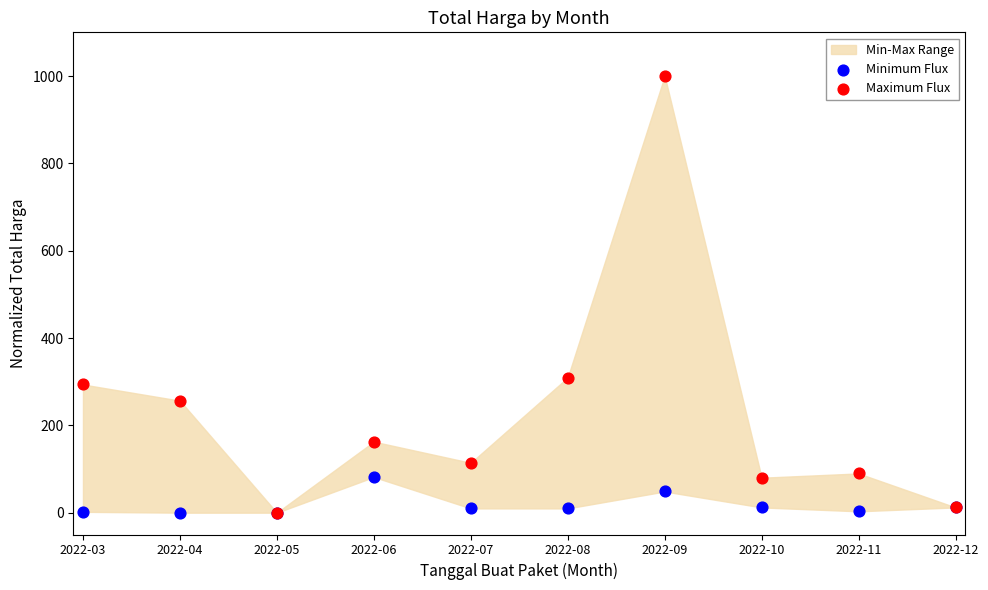

Which series has the widest spread of Y values?

Maximum Flux